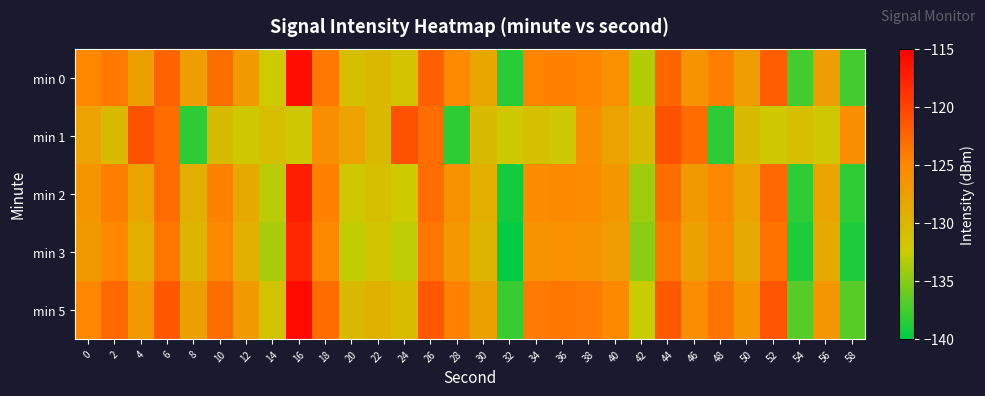

Count the number of data series in this chart.

5